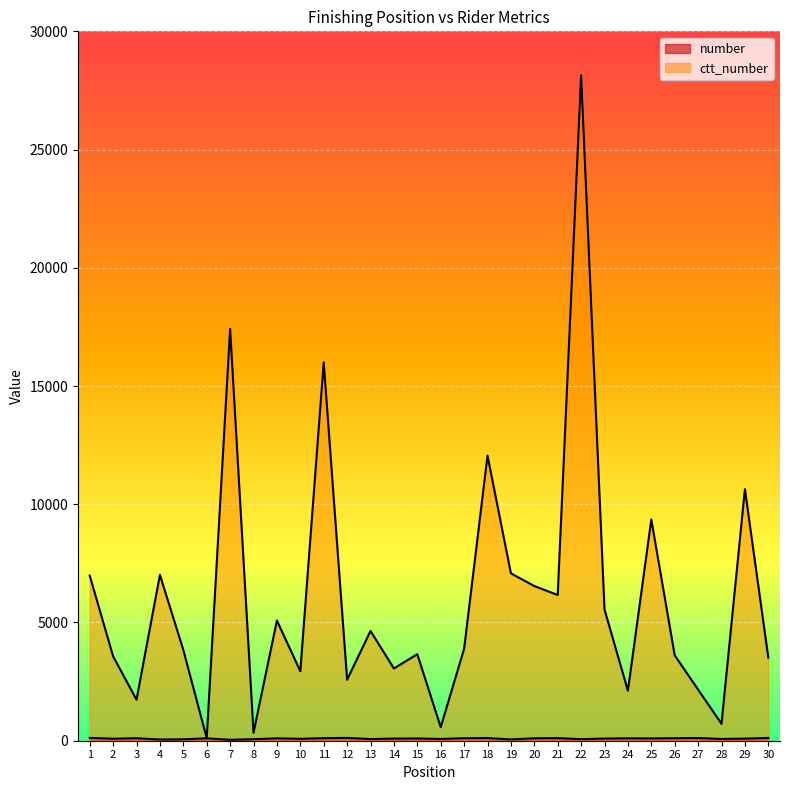

Rank the categories by number value from highest to lowest.

1, 12, 30, 27, 18, 21, 11, 26, 17, 3, 20, 24, 6, 9, 25, 15, 23, 14, 29, 2, 10, 16, 28, 13, 22, 8, 5, 19, 4, 7